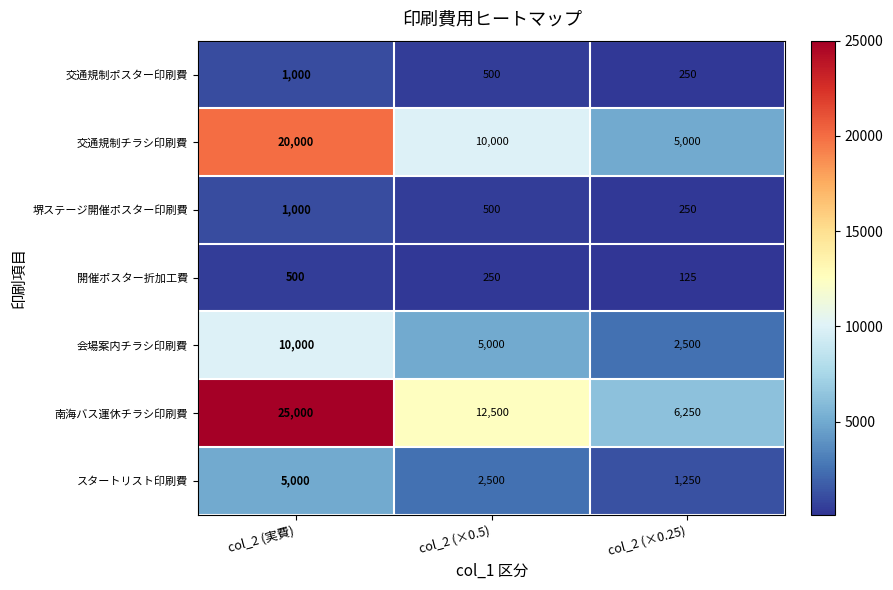

Reading left to right, extract all data points from this chart.

交通規制ポスター印刷費: 1000	500	250
交通規制チラシ印刷費: 20000	10000	5000
堺ステージ開催ポスター印刷費: 1000	500	250
開催ポスター折加工費: 500	250	125
会場案内チラシ印刷費: 10000	5000	2500
南海バス運休チラシ印刷費: 25000	12500	6250
スタートリスト印刷費: 5000	2500	1250